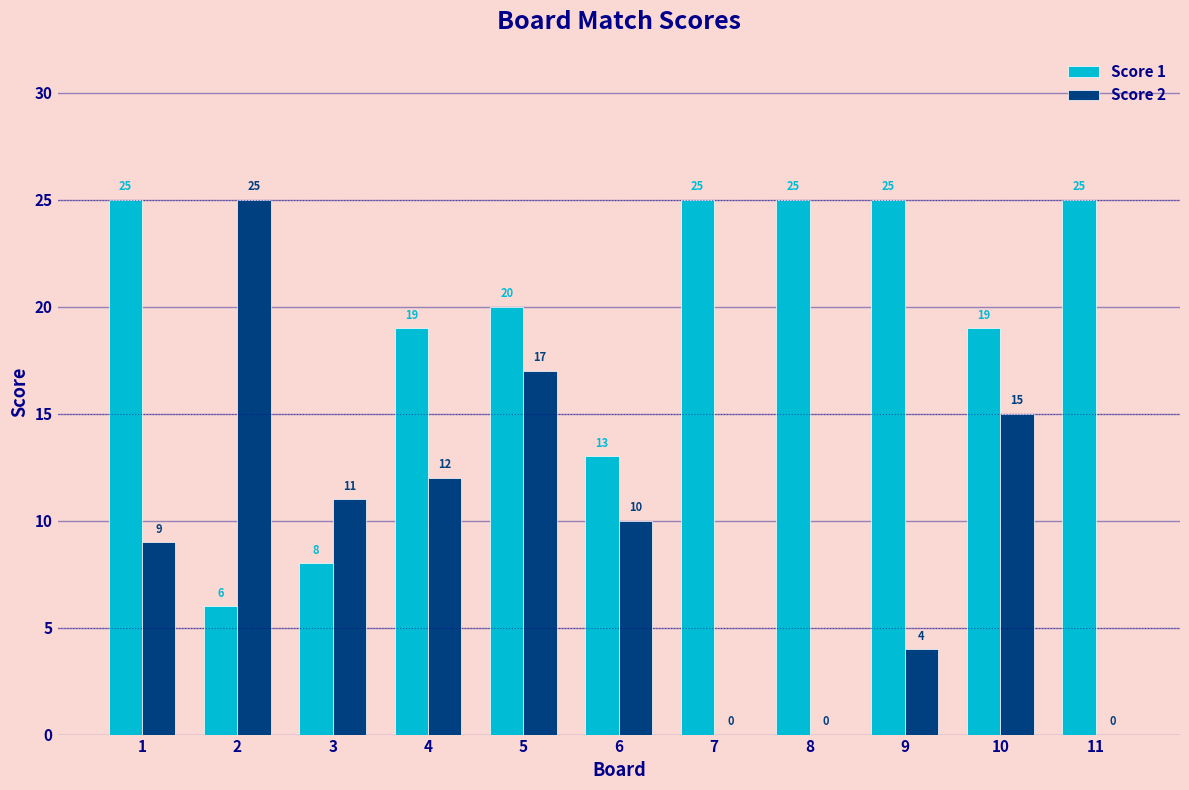

At which category is the sum across all series the highest?

5